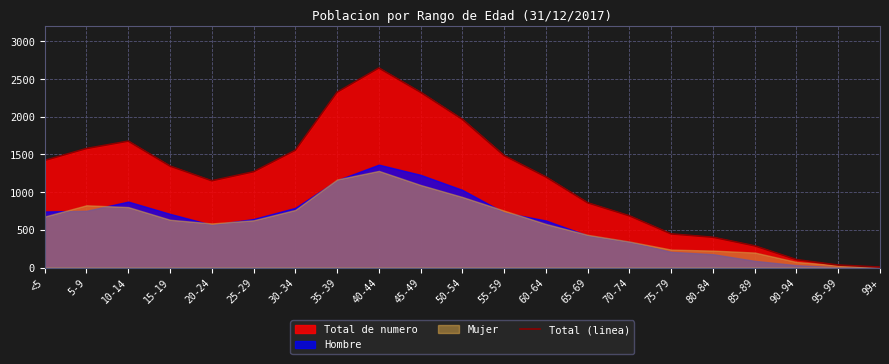

Where is the data nearest to the value 1326?

15-19